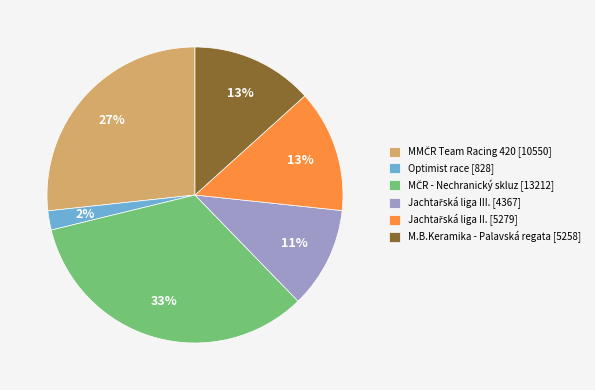

How many segments does this pie chart have?

6